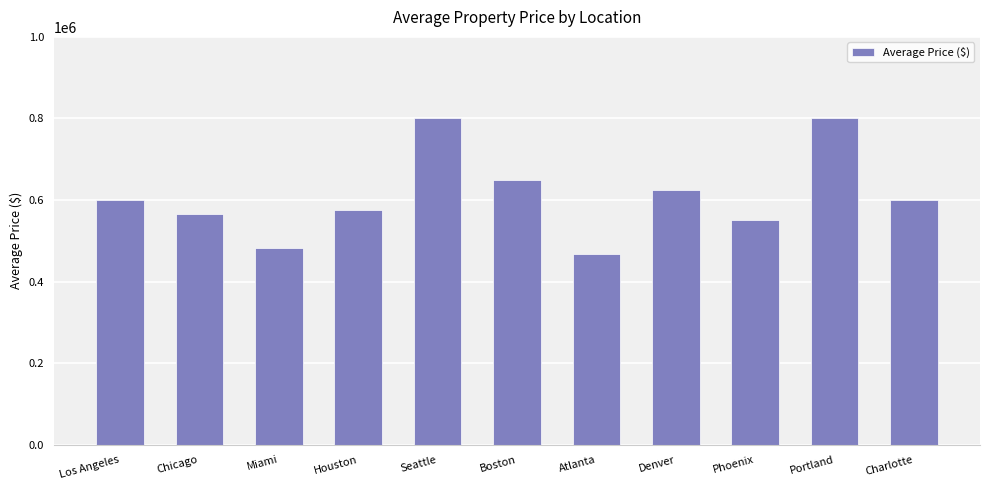

What is the value of the 4th bar from the left?

575000